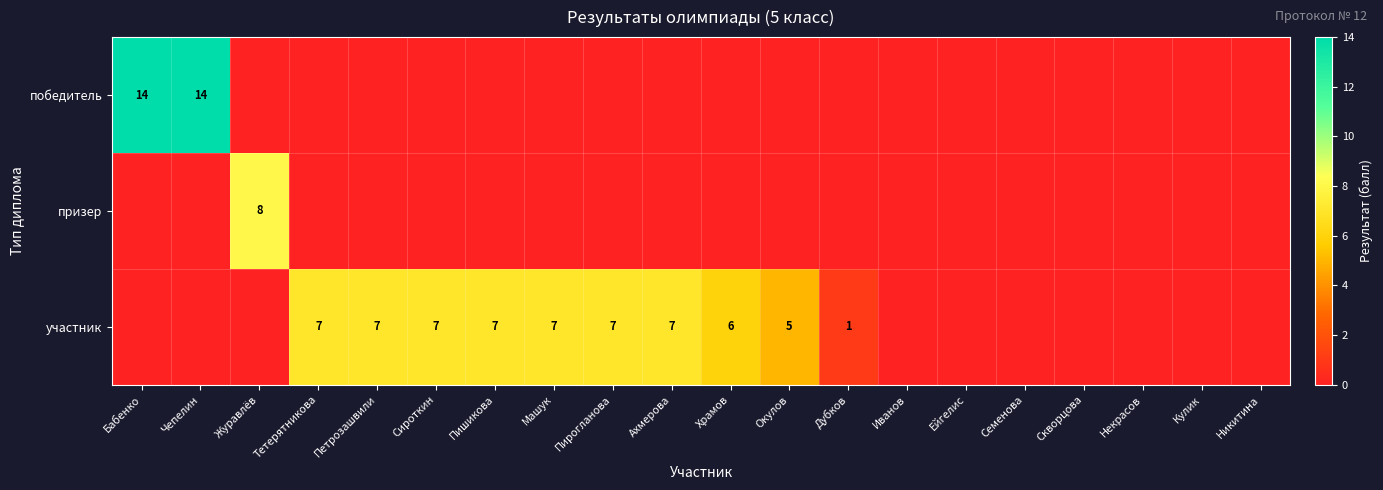

The value of участник at Сироткин is 5. True or false?

False